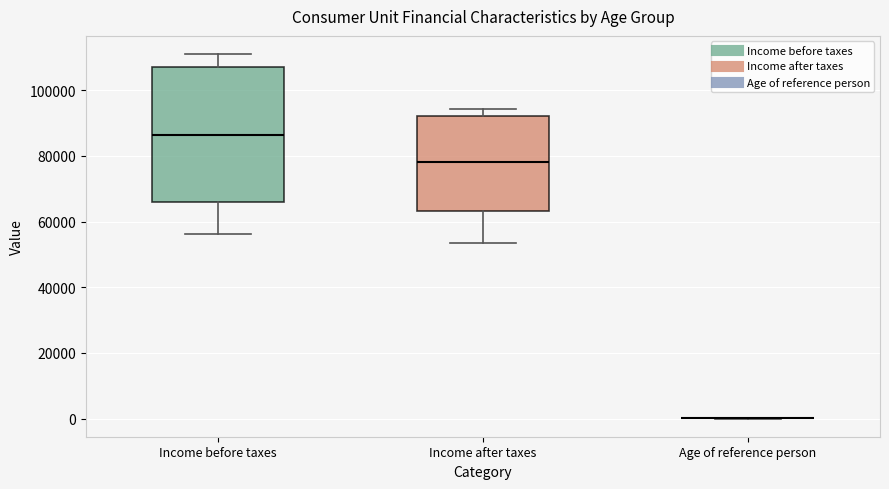

Reading left to right, transcribe this box plot: for each box, give where its median line is, the range the box spans, and where its two whiskers end, as read against the y-axis. The values are not printed on the chart, so give them approximately, as read against the axis.

Income before taxes: median 86000, box 66000 to 108000, whiskers 56000 to 110000
Income after taxes: median 78000, box 64000 to 92000, whiskers 54000 to 94000
Age of reference person: box collapsed to a line at 0, whiskers 0 to 0